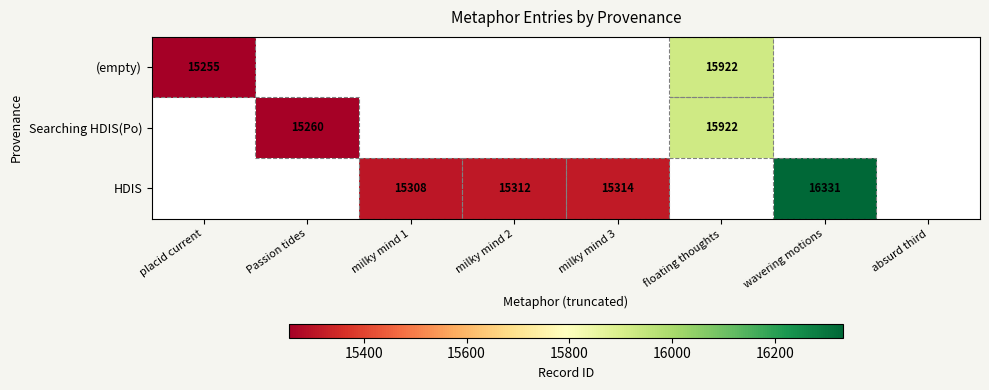

The value of HDIS at milky mind 1 is 21047. True or false?

False